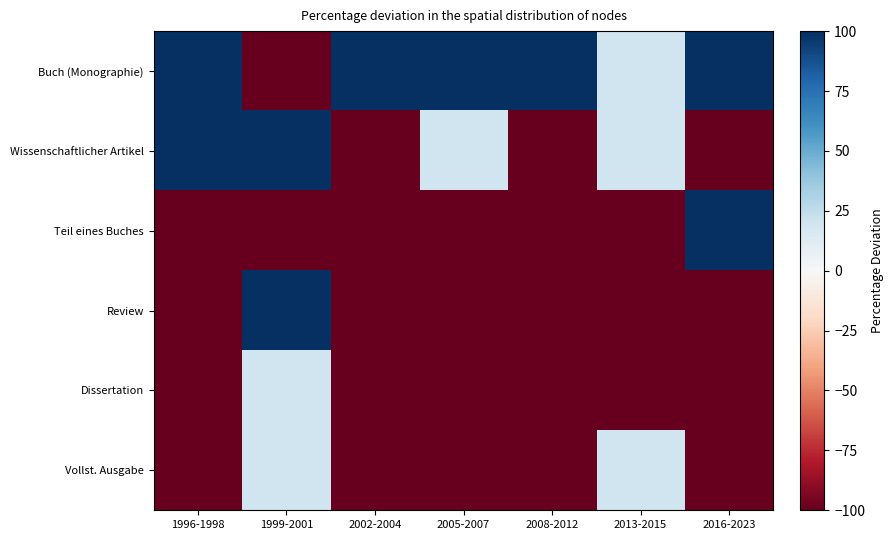

Which label corresponds to the smallest value in the chart?

1999-2001